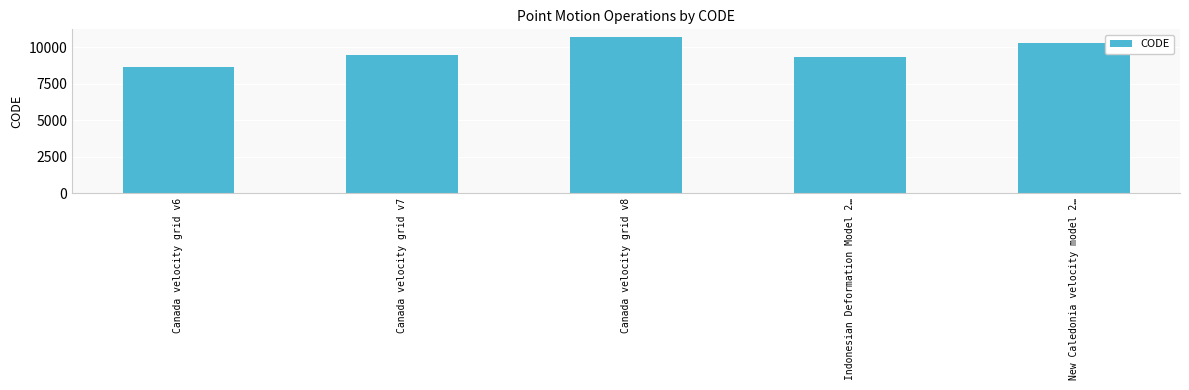

True or false: the data shows 10323 at New Caledonia velocity model 2….

True